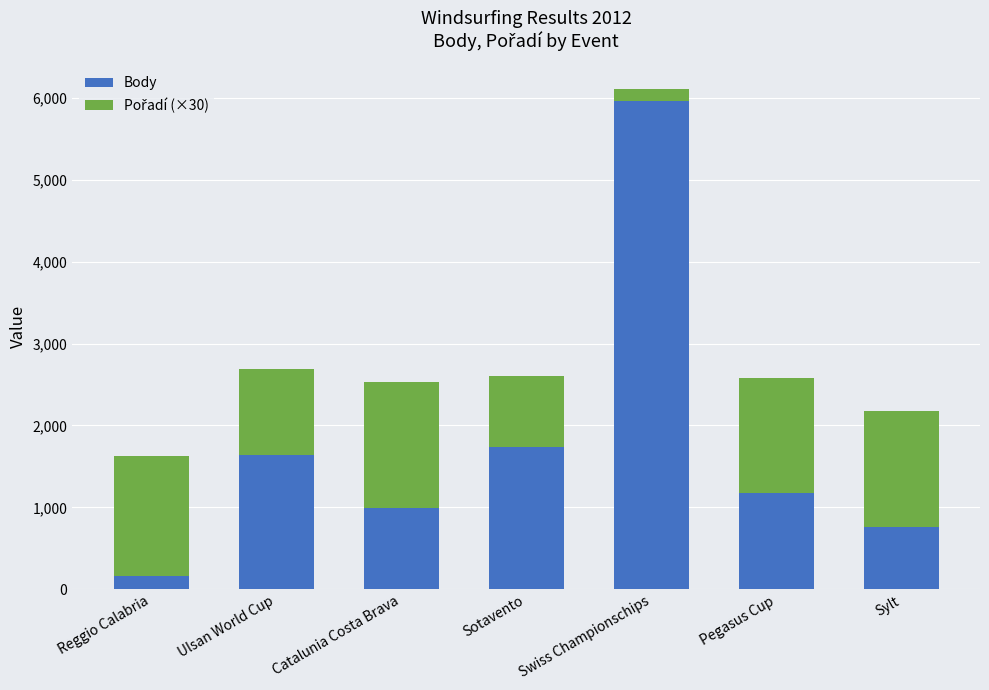

What is the average value of the Body series?

1775